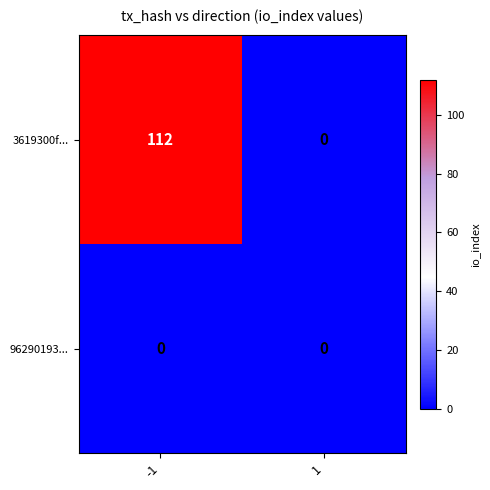

The 3619300f... series shows 34 at -1. True or false?

False